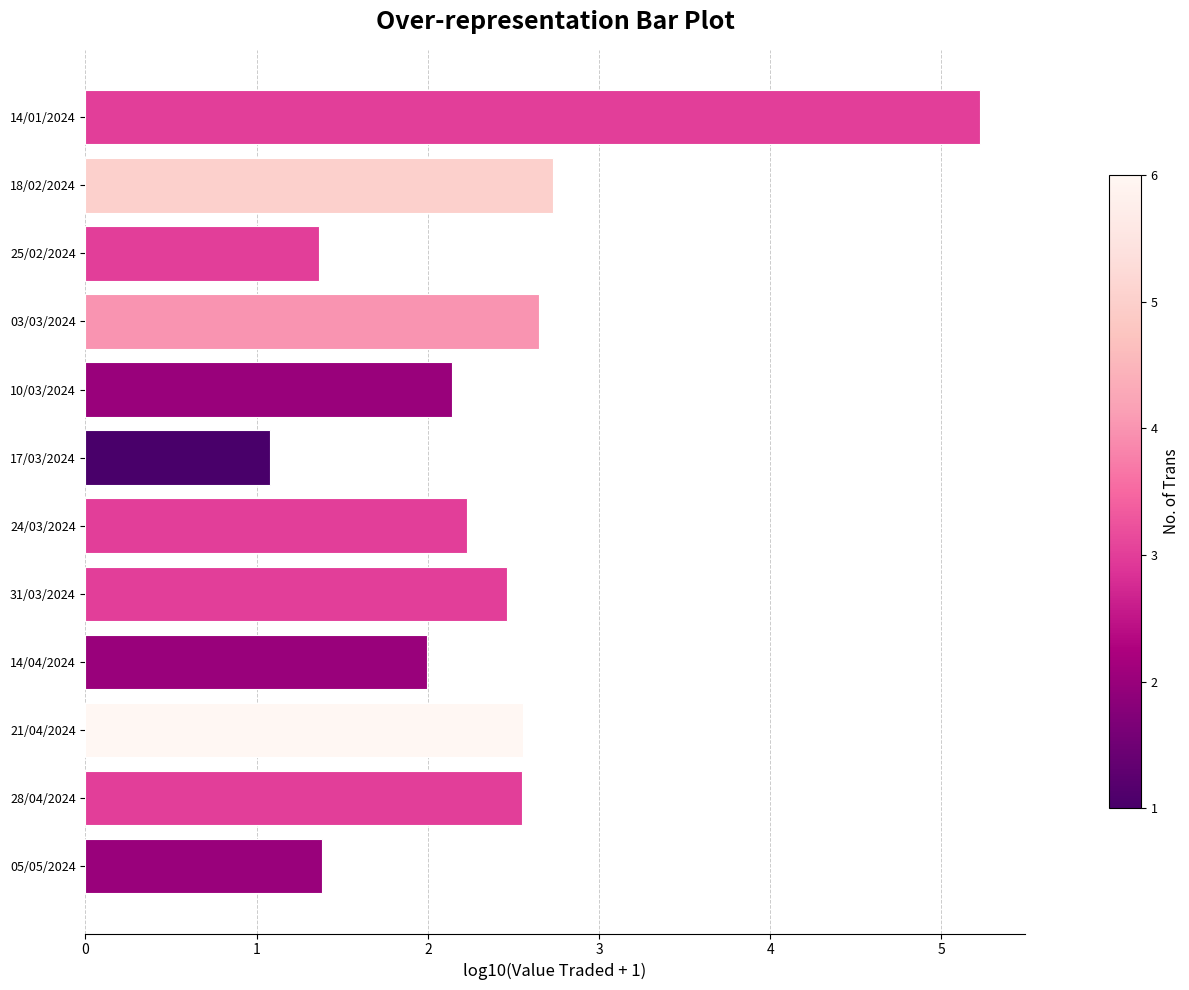

What is the average value?

2.4